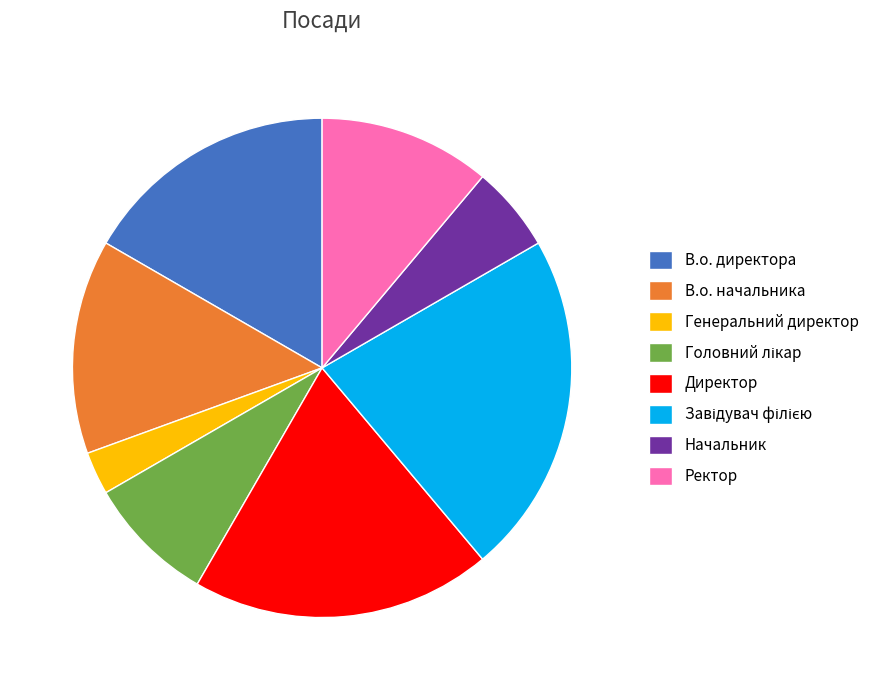

Is it true that Директор is 32% of the pie?

False